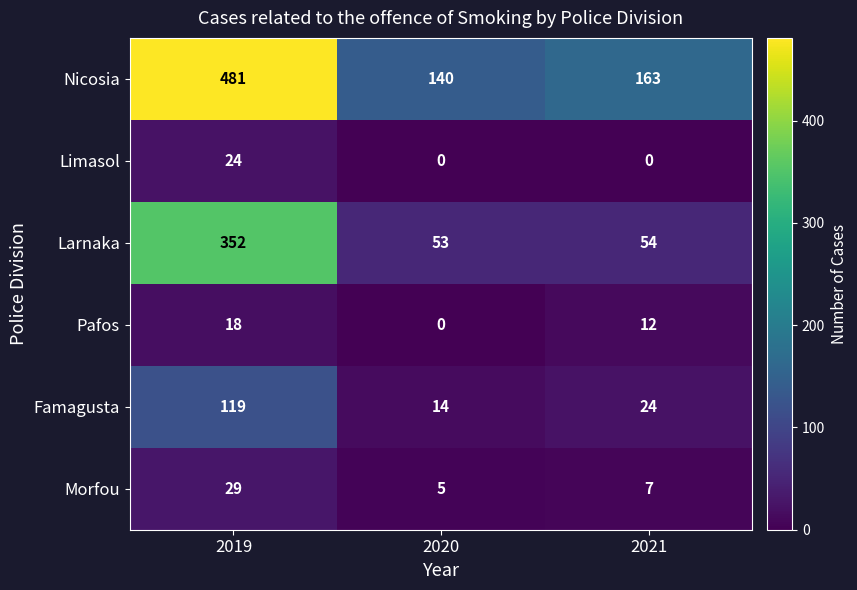

What is the difference between the Pafos values at 2020 and 2021?

12